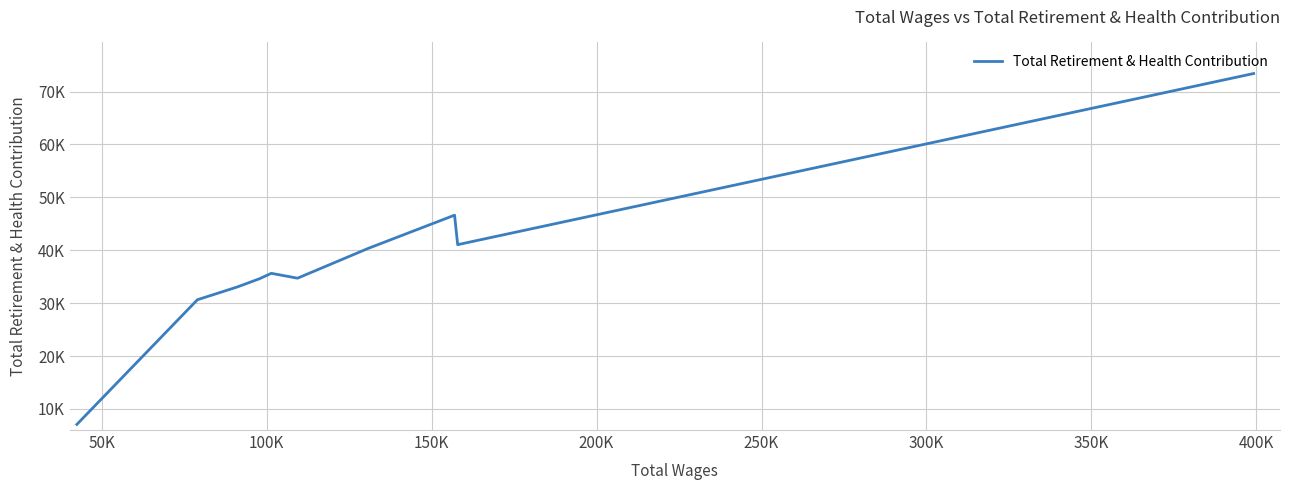

Is this an area chart (filled region under the line)?

No